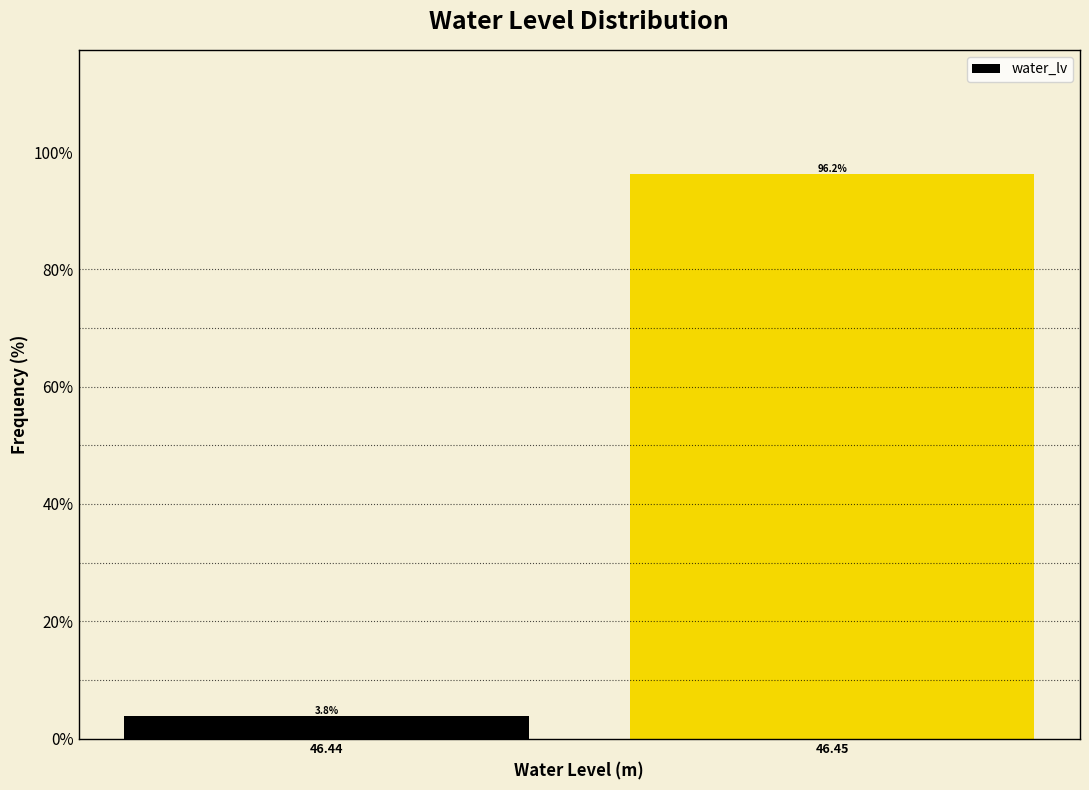

Reading left to right, transcribe all the data shown in this chart.

3.8	96.2